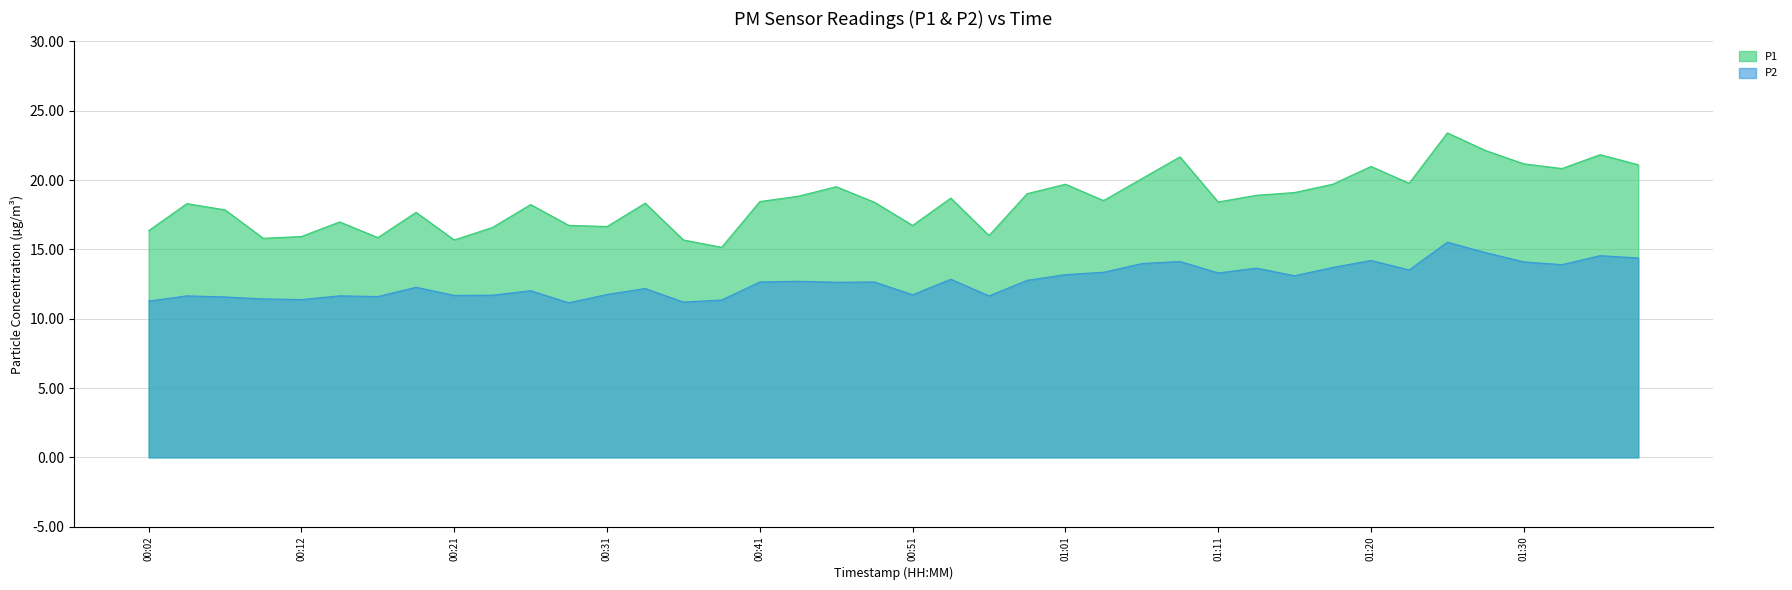

List the series in order of their peak value, highest first.

P1, P2